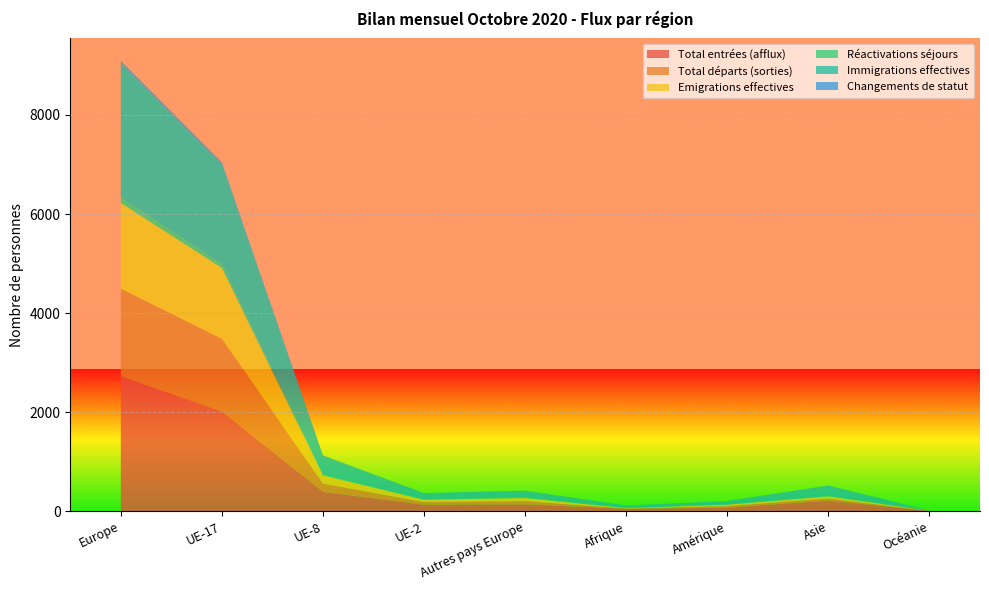

Reading right to left, list all the values displayed in this chart.

Total entrées (afflux): 4	214	71	47	139	131	390	2016	2721
Total départs (sorties): 3	42	33	7	63	51	167	1464	1772
Emigrations effectives: 3	41	28	7	63	50	163	1431	1732
Réactivations séjours: 2	7	1	7	10	1	12	83	106
Immigrations effectives: 4	214	71	47	139	131	390	2016	2721
Changements de statut: 0	1	0	0	0	1	4	33	40